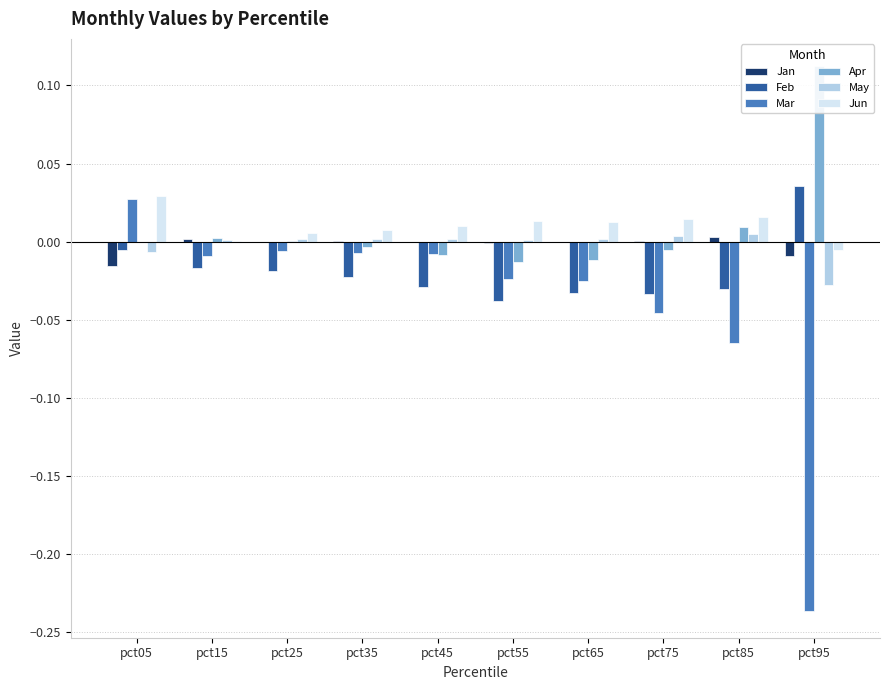

Reading left to right, transcribe all the data shown in this chart.

Jan: pct05=-0.0	pct15=0.0	pct25=0.0	pct35=0.0	pct45=-0.0	pct55=-0.0	pct65=-0.0	pct75=0.0	pct85=0.0	pct95=-0.0
Feb: pct05=-0.0	pct15=-0.0	pct25=-0.0	pct35=-0.0	pct45=-0.0	pct55=-0.0	pct65=-0.0	pct75=-0.0	pct85=-0.0	pct95=0.0
Mar: pct05=0.0	pct15=-0.0	pct25=-0.0	pct35=-0.0	pct45=-0.0	pct55=-0.0	pct65=-0.0	pct75=-0.0	pct85=-0.1	pct95=-0.2
Apr: pct05=-0.0	pct15=0.0	pct25=0.0	pct35=-0.0	pct45=-0.0	pct55=-0.0	pct65=-0.0	pct75=-0.0	pct85=0.0	pct95=0.1
May: pct05=-0.0	pct15=0.0	pct25=0.0	pct35=0.0	pct45=0.0	pct55=0.0	pct65=0.0	pct75=0.0	pct85=0.0	pct95=-0.0
Jun: pct05=0.0	pct15=0.0	pct25=0.0	pct35=0.0	pct45=0.0	pct55=0.0	pct65=0.0	pct75=0.0	pct85=0.0	pct95=-0.0